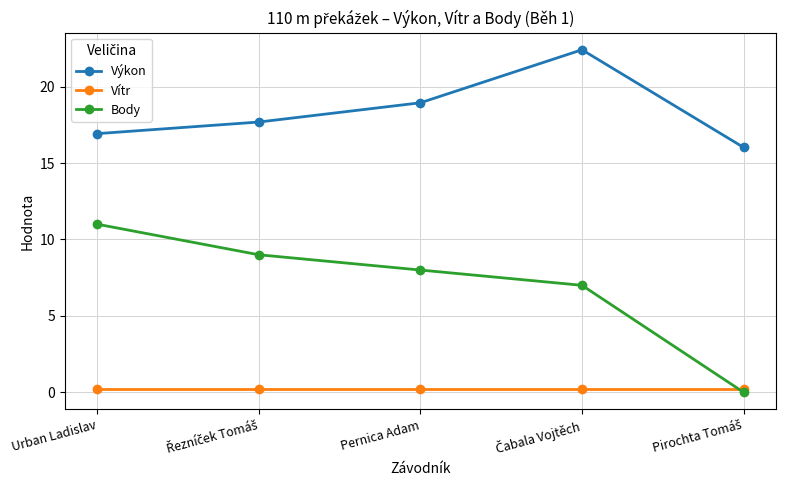

What is the value of the Výkon point at the 4th from the left?

22.4